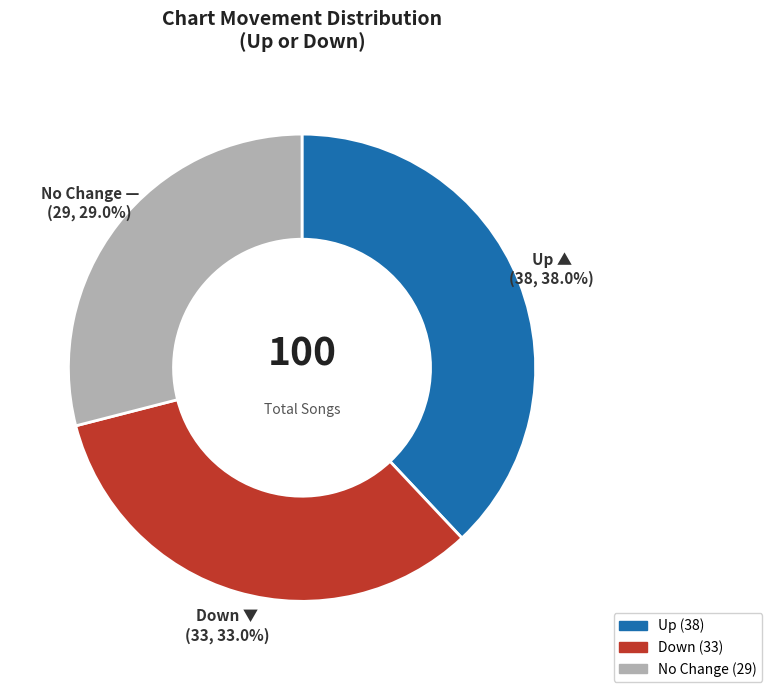

Is there a majority slice in this chart?

No